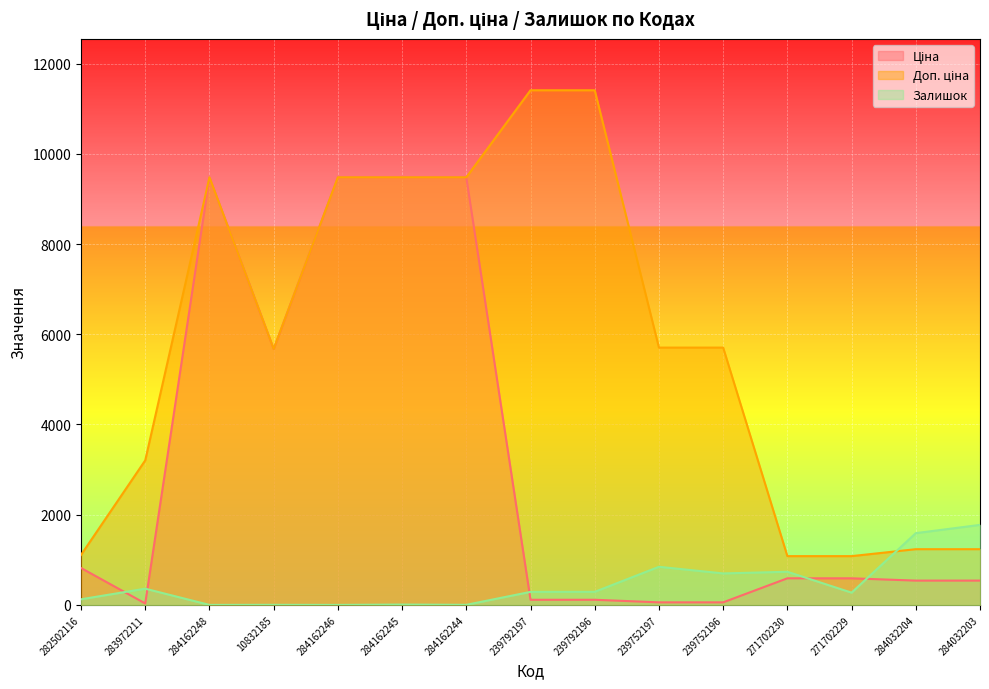

List the labels in order of Доп. ціна value, smallest first.

271702230, 271702229, 282502116, 284032204, 284032203, 283972211, 10832185, 239752197, 239752196, 284162248, 284162246, 284162245, 284162244, 239792197, 239792196